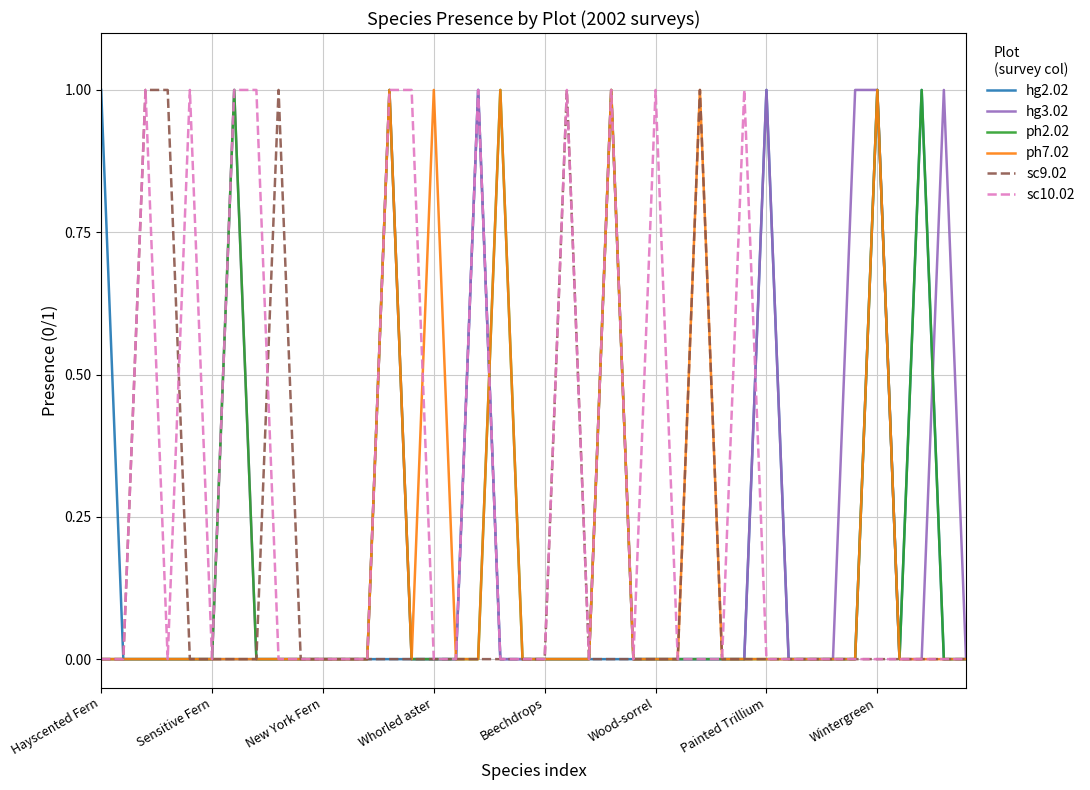

Which category has the lowest value in the ph7.02 series?

Hayscented Fern